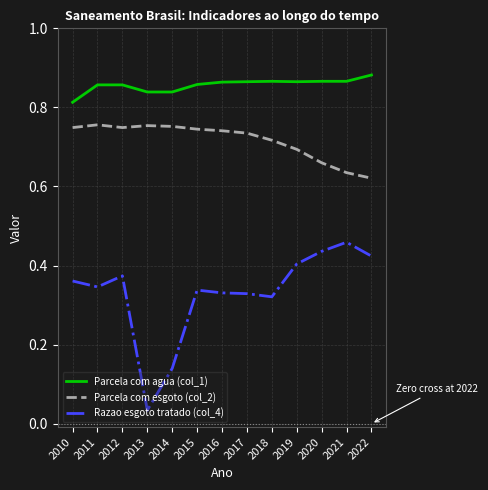

Which category has the lowest value across all series?

2013